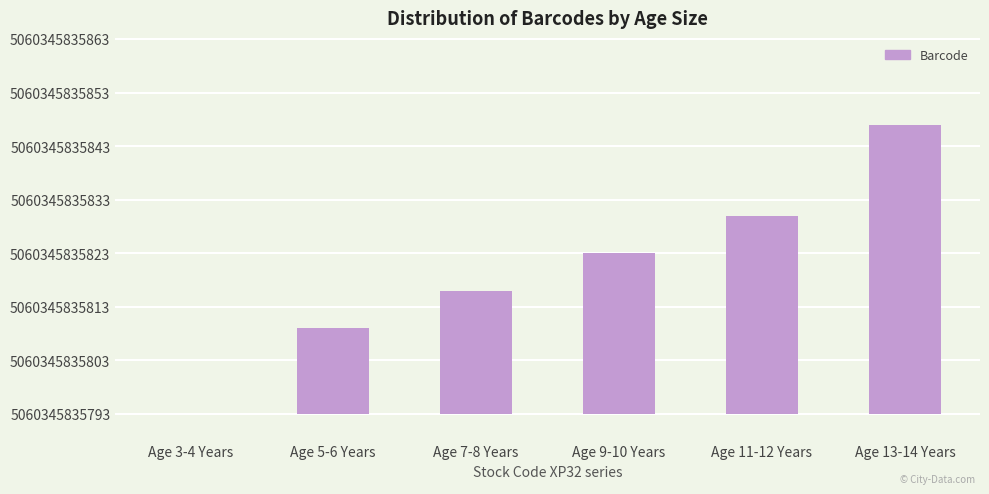

Between Age 9-10 Years and Age 13-14 Years, which is larger?

Age 13-14 Years